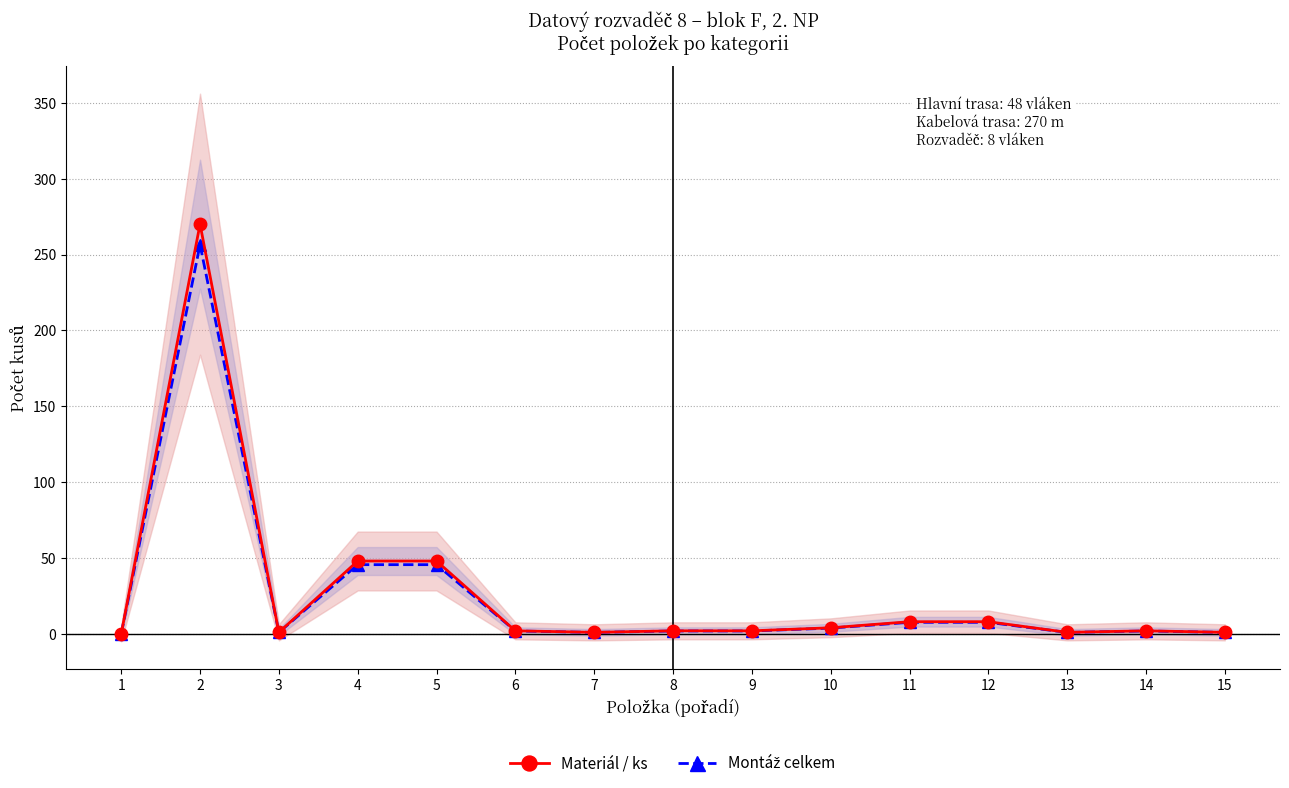

At 14, list the series in order from largest to smallest.

Materiál / ks, Montáž celkem